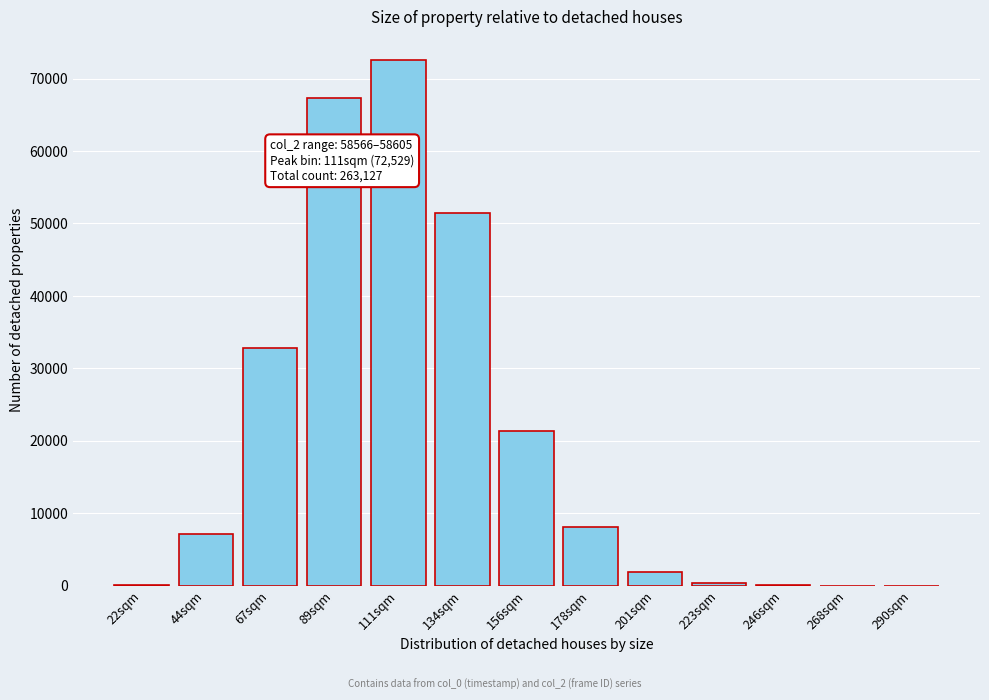

The value at 111sqm is 24464. True or false?

False